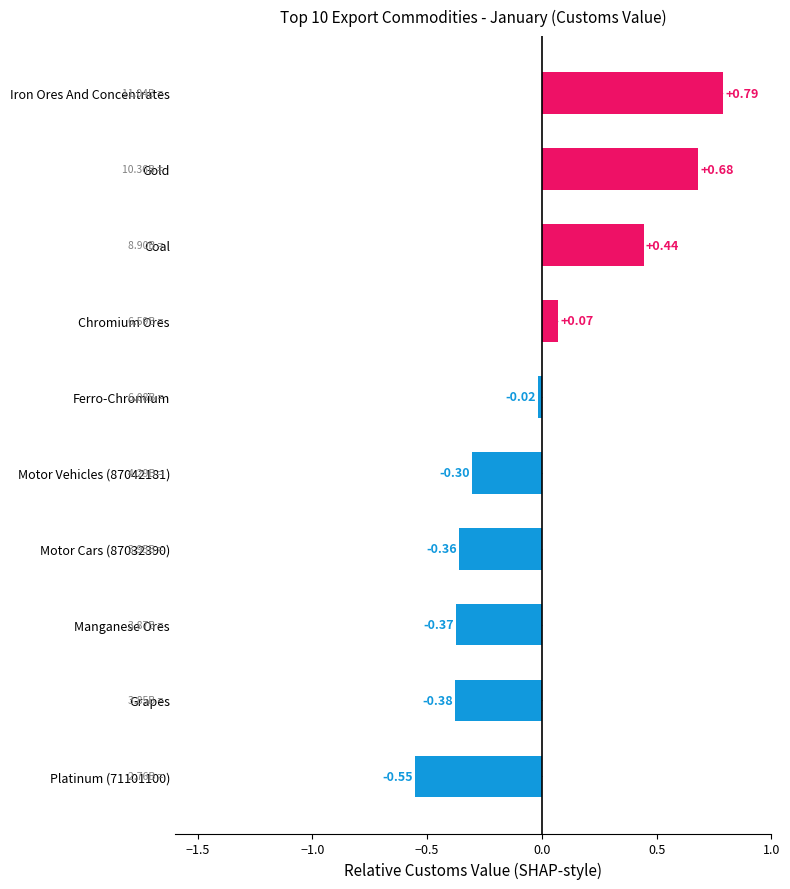

Rank the categories by value from highest to lowest.

Iron Ores And Concentrates, Gold, Coal, Chromium Ores, Ferro-Chromium, Motor Vehicles (87042181), Motor Cars (87032390), Manganese Ores, Grapes, Platinum (71101100)